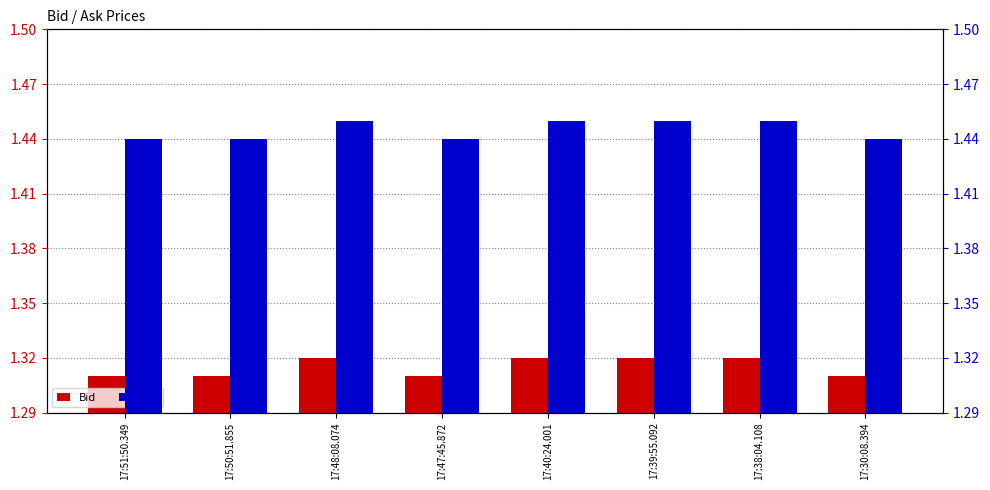

The value of Ask at 17:40:24.001 is 2.2. True or false?

False